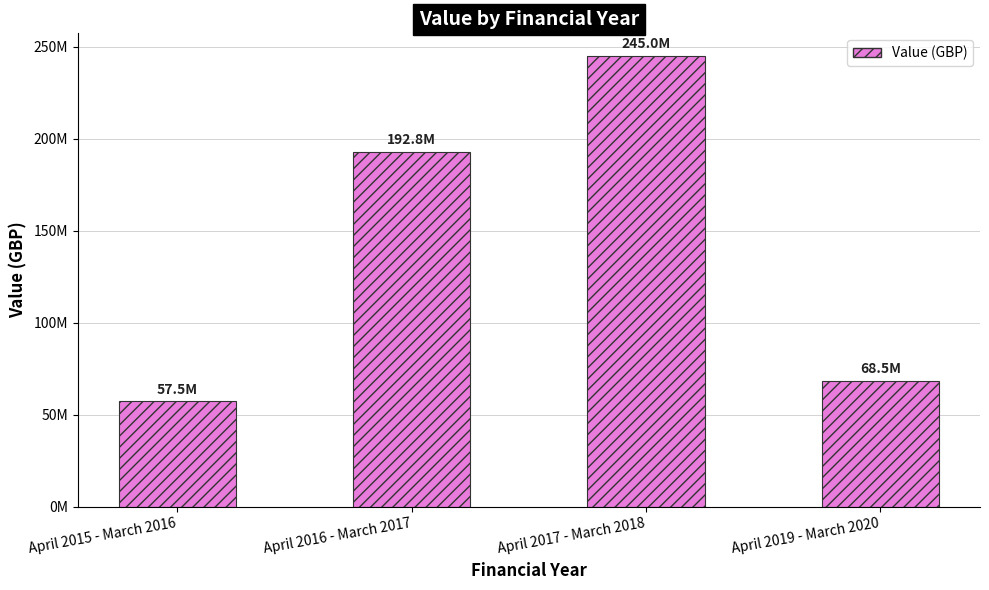

What is the label of the 1st bar from the left?

April 2015 - March 2016